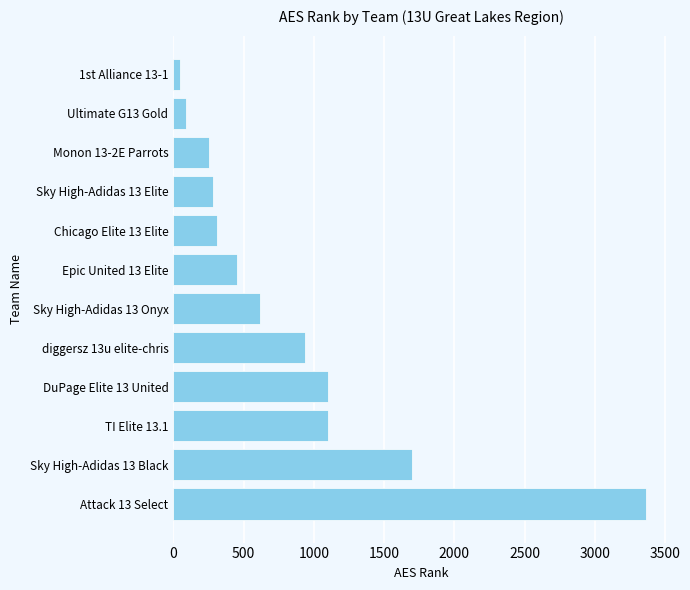

Between Sky High-Adidas 13 Black and Ultimate G13 Gold, which is larger?

Sky High-Adidas 13 Black